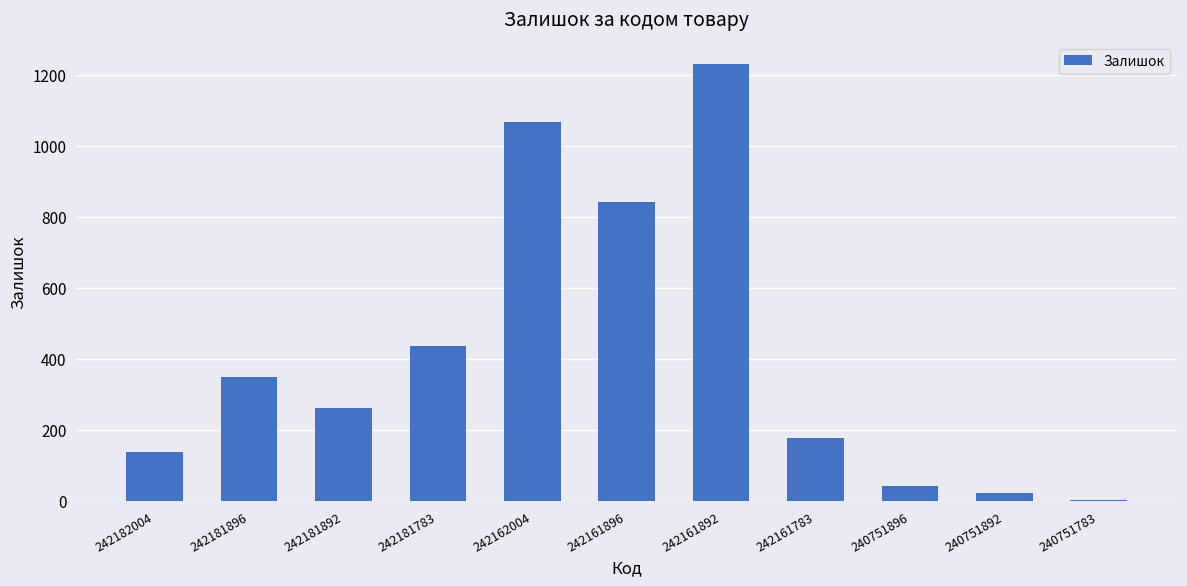

What is the greatest value displayed?

1232